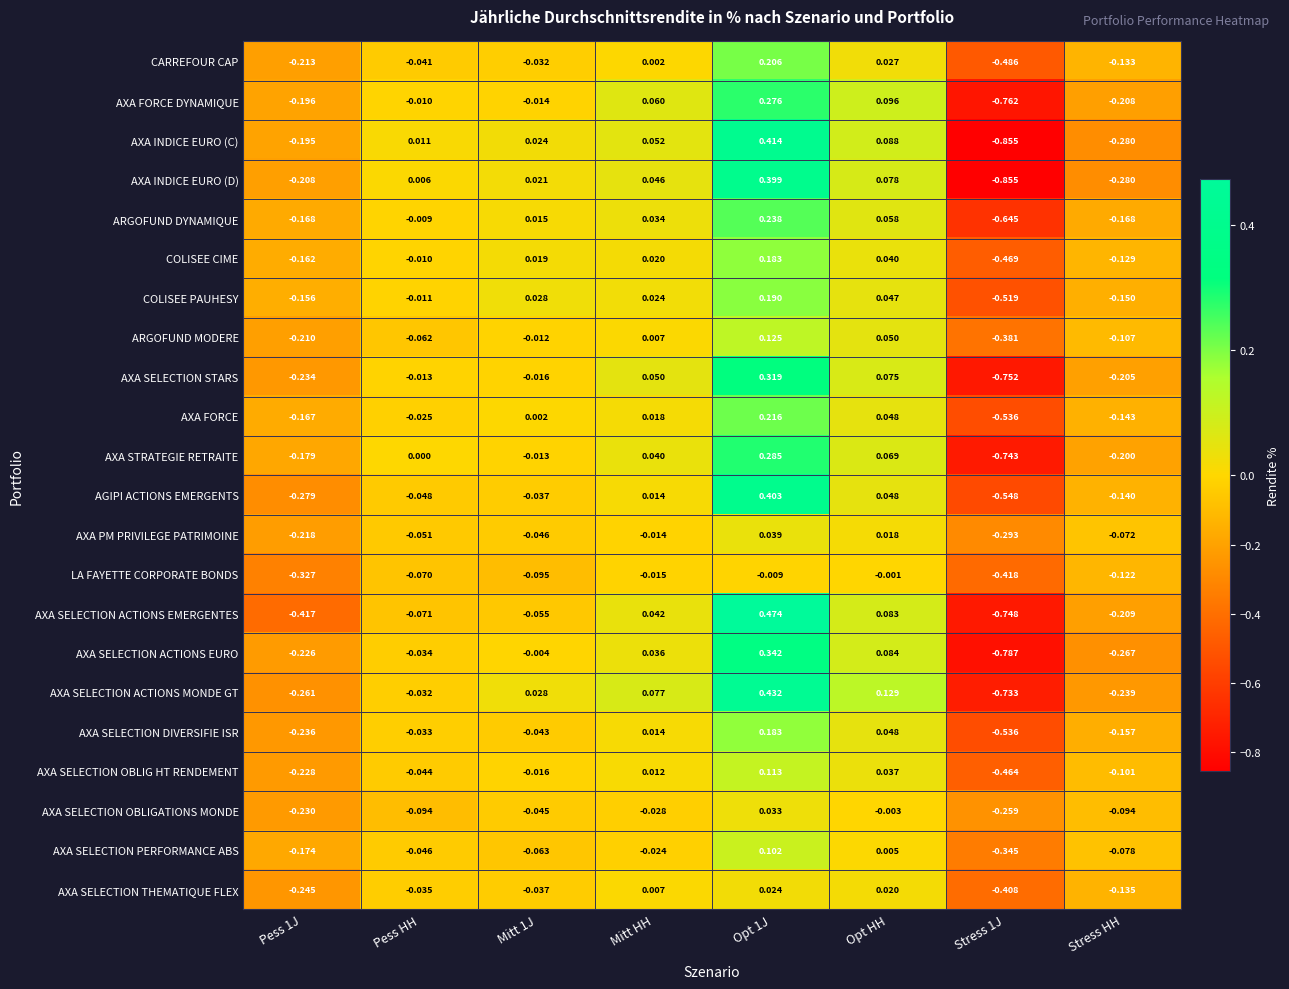

Which series has the widest spread of values?

AXA INDICE EURO (C)